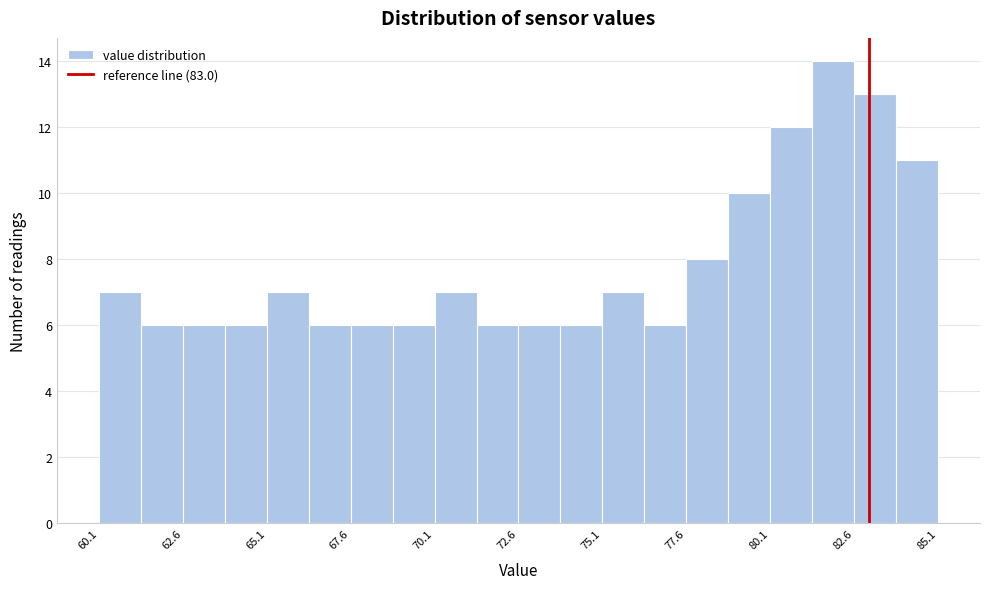

Read against the x-axis, roughly where is the centre of the tallest bar?

82.0